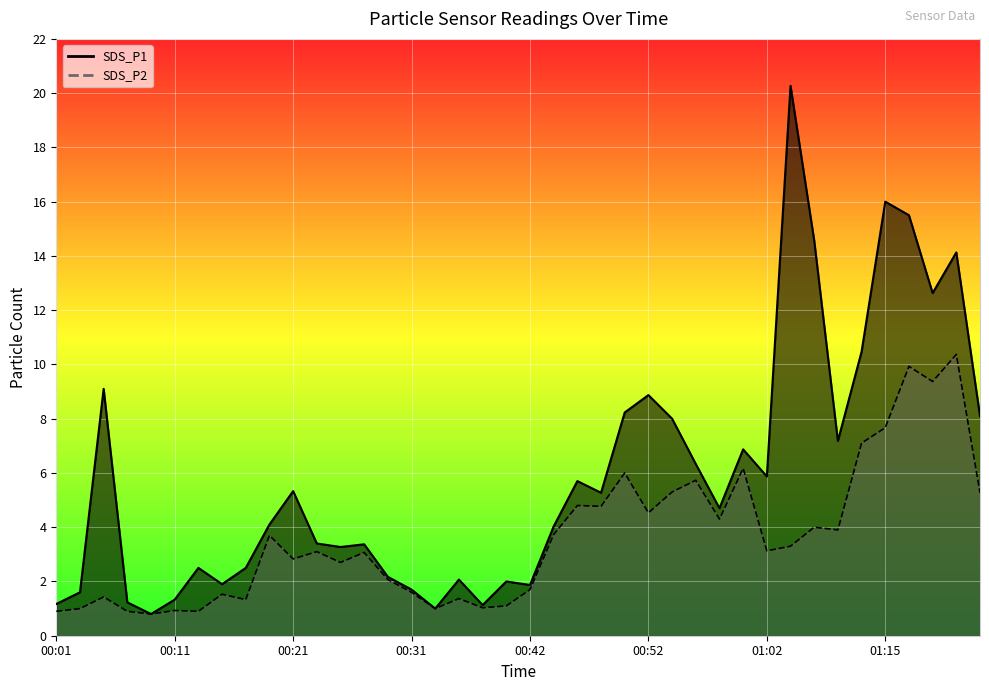

What is the difference between the maximum and minimum values in the SDS_P2 series?

9.6